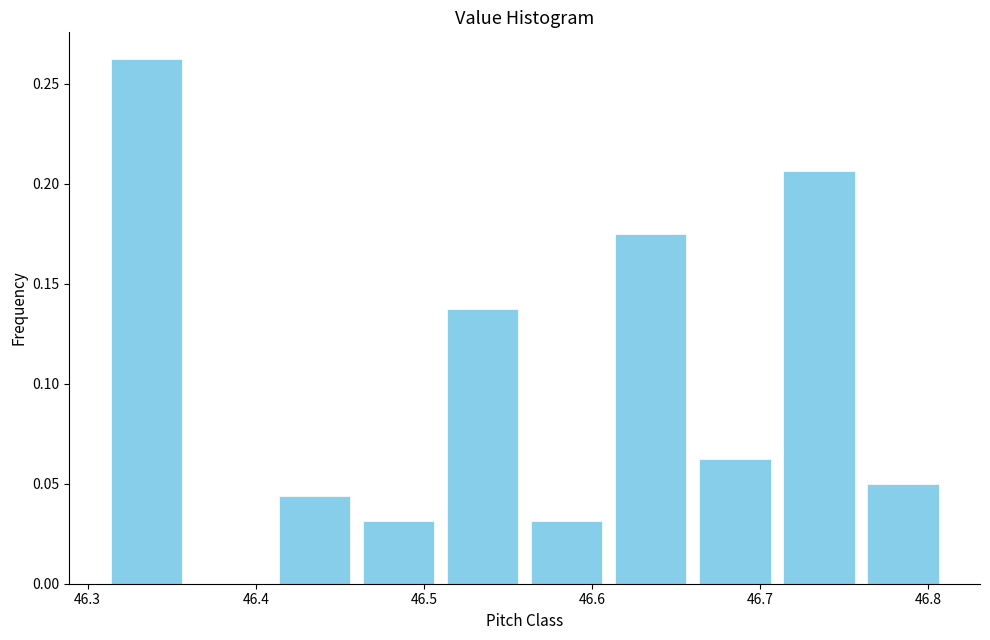

Reading left to right, transcribe this chart: for each bar, give the range it covers on the x-axis and its height. The values are not printed on the chart, so give them approximately, as read against the axis.

46.31 to 46.36: 0.265
46.36 to 46.41: 0
46.41 to 46.46: 0.045
46.46 to 46.51: 0.030
46.51 to 46.56: 0.140
46.56 to 46.61: 0.030
46.61 to 46.66: 0.175
46.66 to 46.71: 0.065
46.71 to 46.76: 0.205
46.76 to 46.81: 0.050